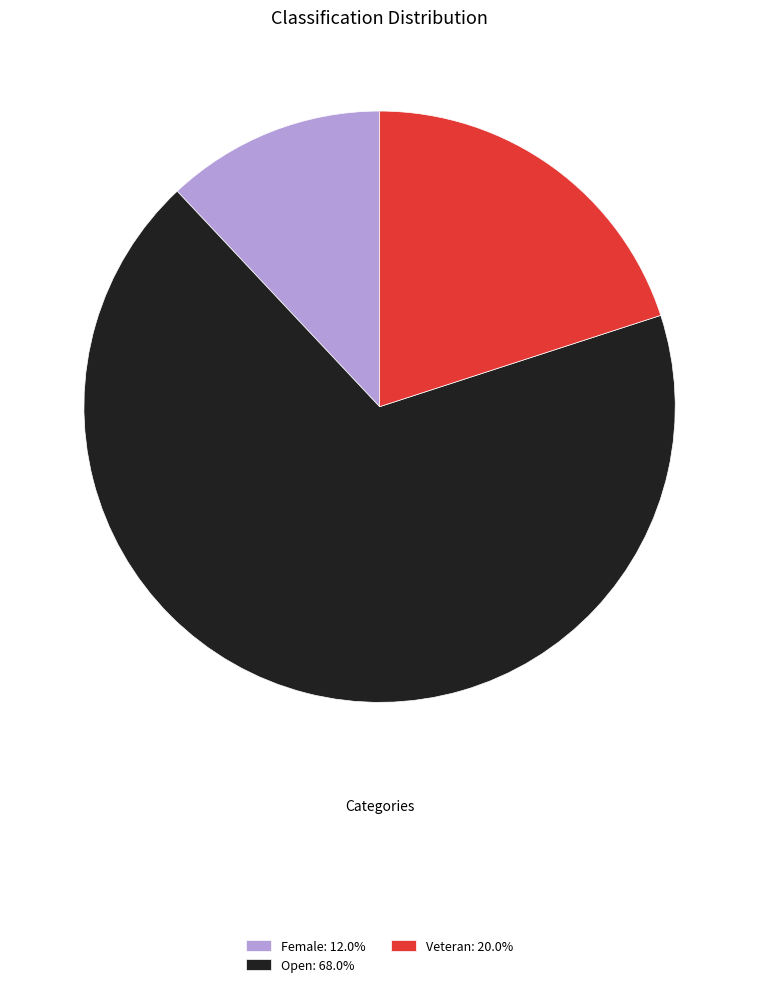

Does Open account for over 50% of the chart?

Yes